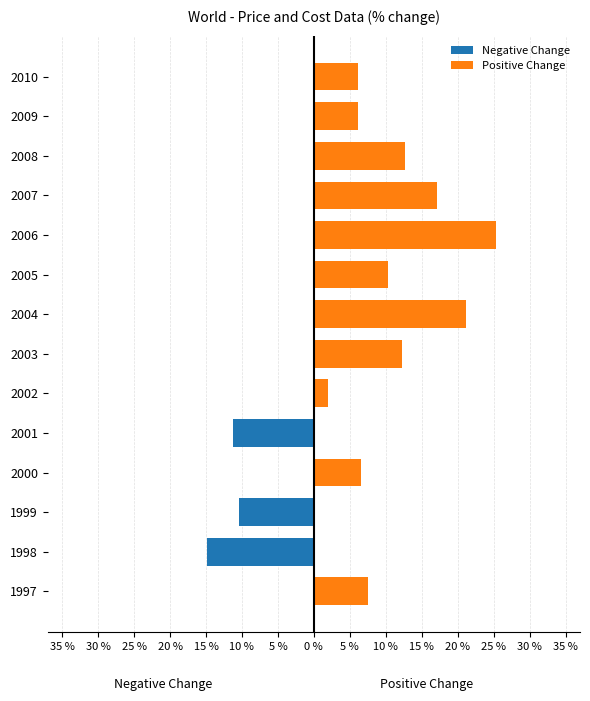

What is the value of the Negative Change bar at the 13th from the left?

-10.4